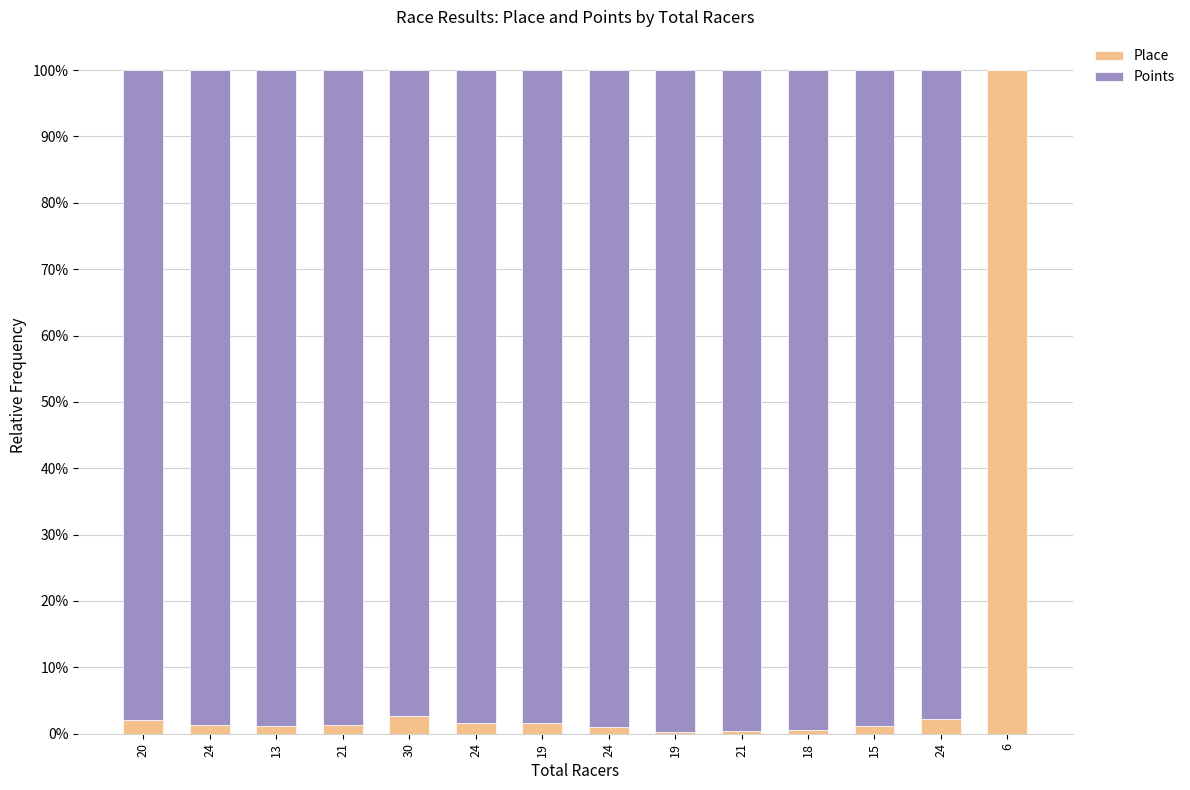

Which series has the largest range (max minus min)?

Place